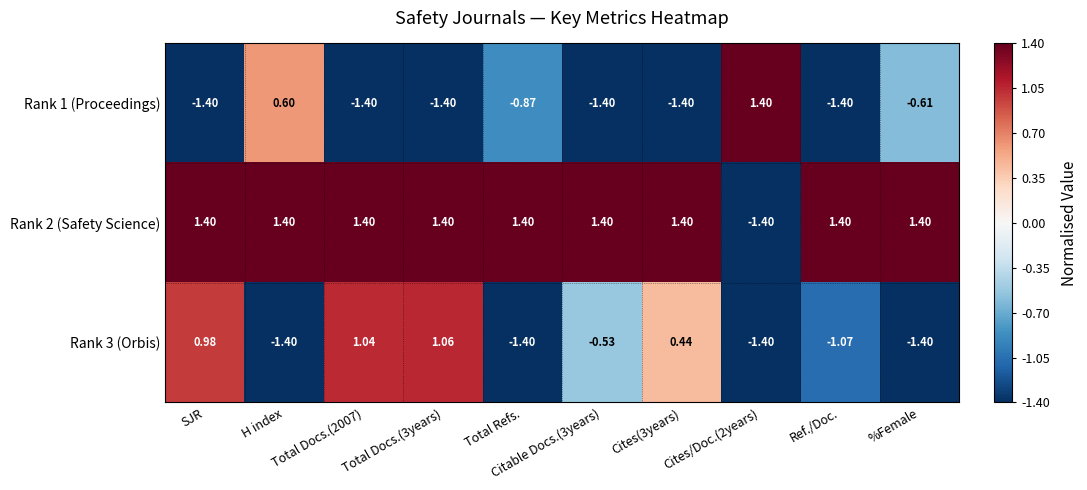

How many values in the Rank 3 (Orbis) series are below 0?

6